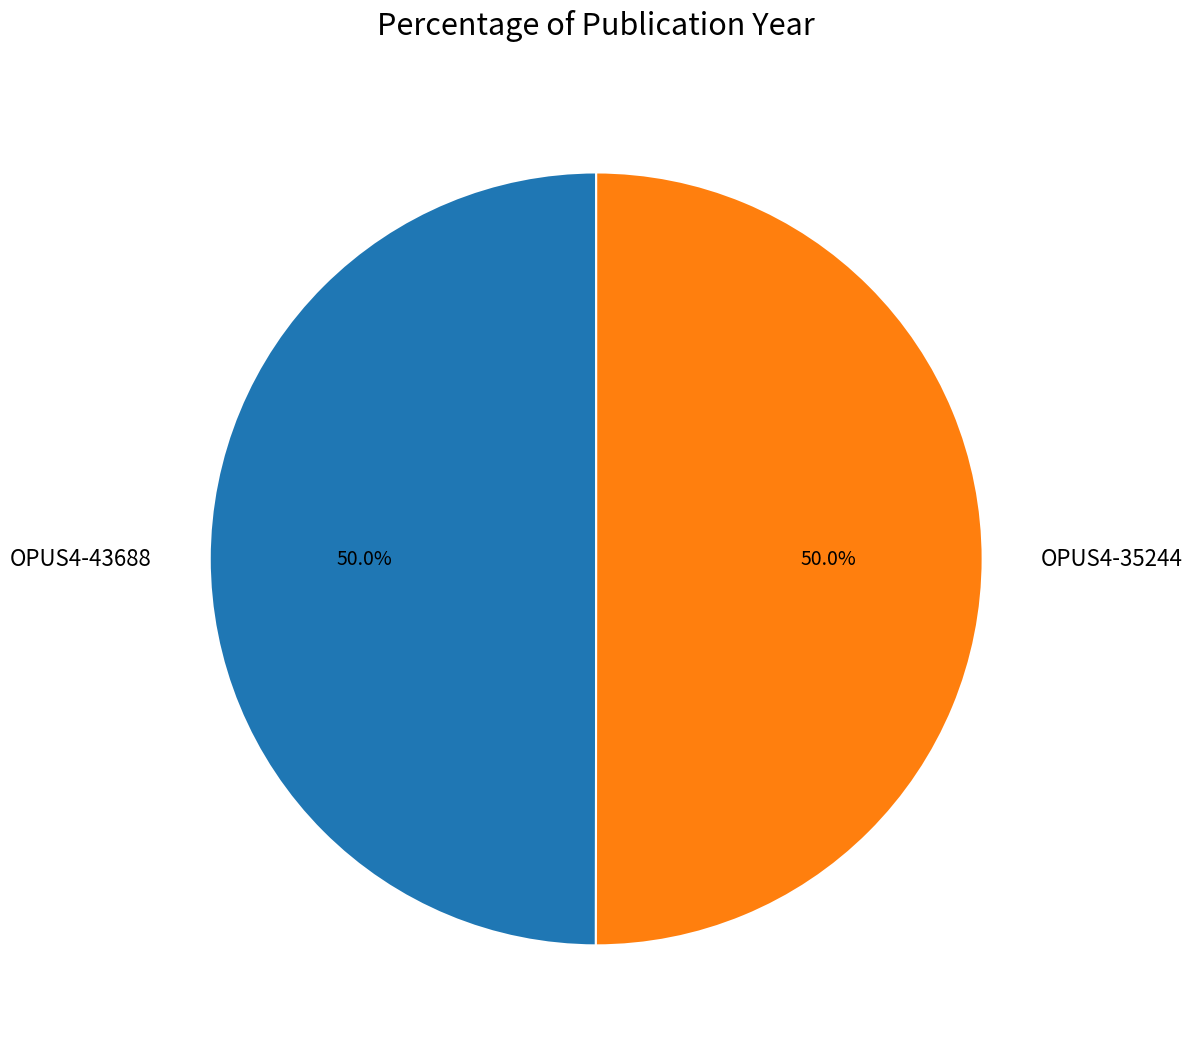

Approximately how many times larger is the value at OPUS4-43688 compared to OPUS4-35244?

1.0